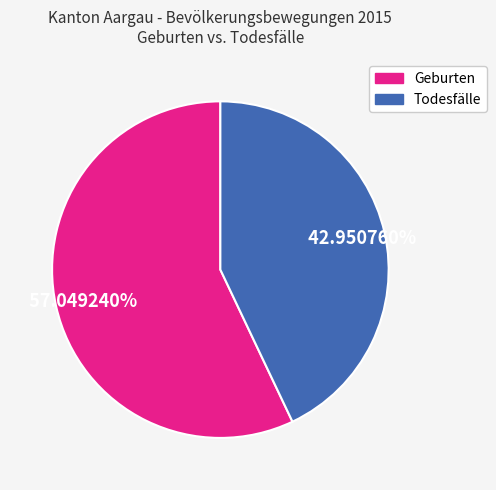

To the nearest percent, what is the difference between the Todesfälle and Geburten slice percentages?

14%